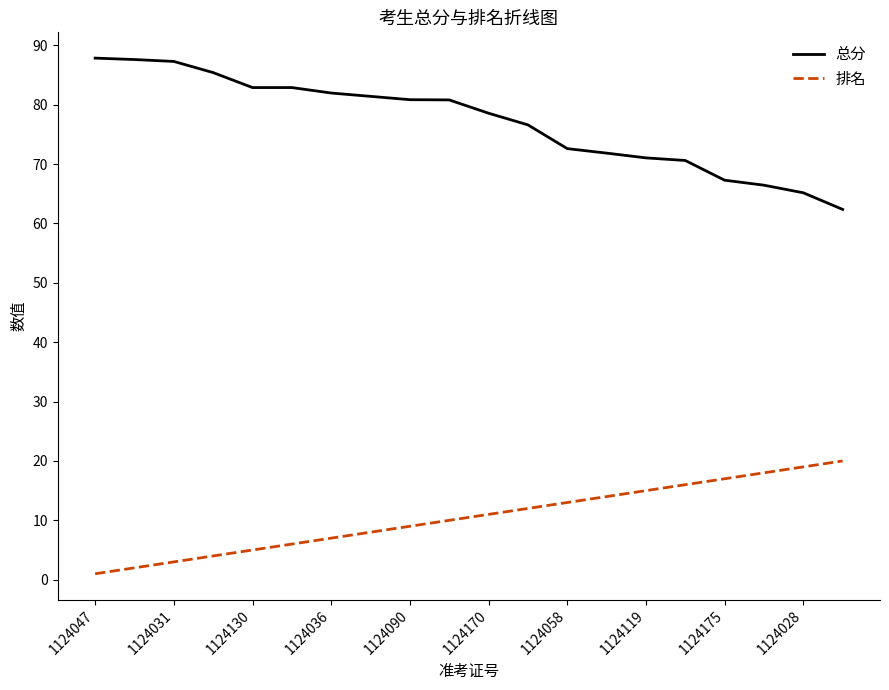

What is the maximum value for 总分?

87.8